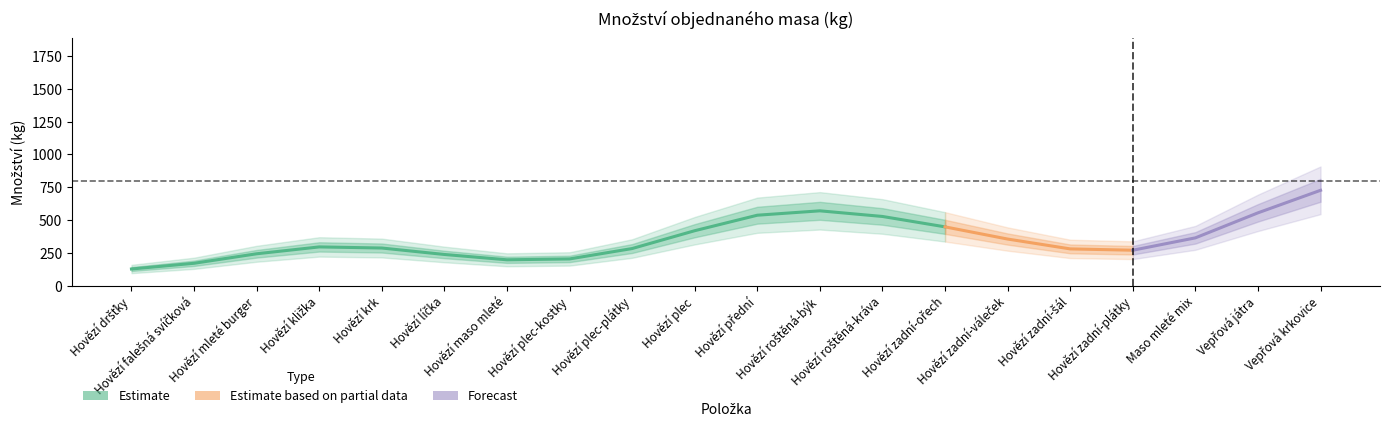

At which category does Množství reach its first local peak?

Hovězí kližka